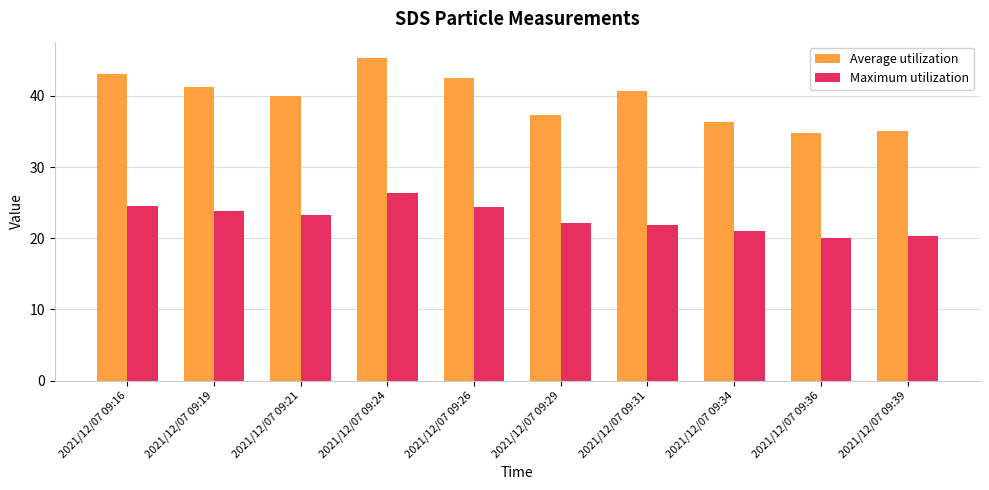

What is the difference between the Average utilization values at 2021/12/07 09:26 and 2021/12/07 09:29?

5.2